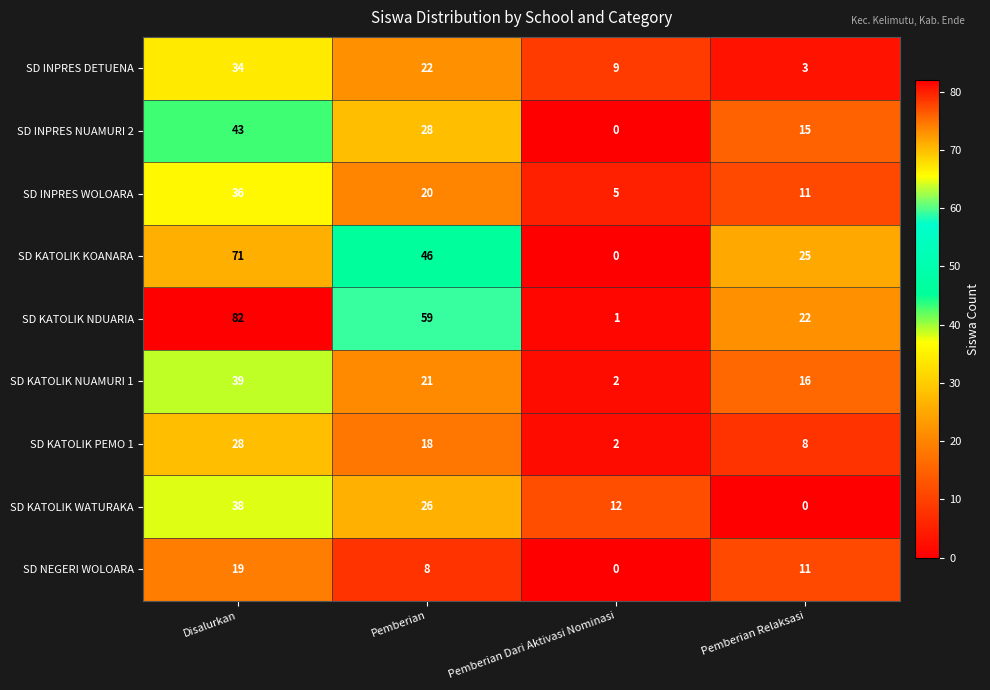

What is the average value of the SD INPRES NUAMURI 2 series?

22